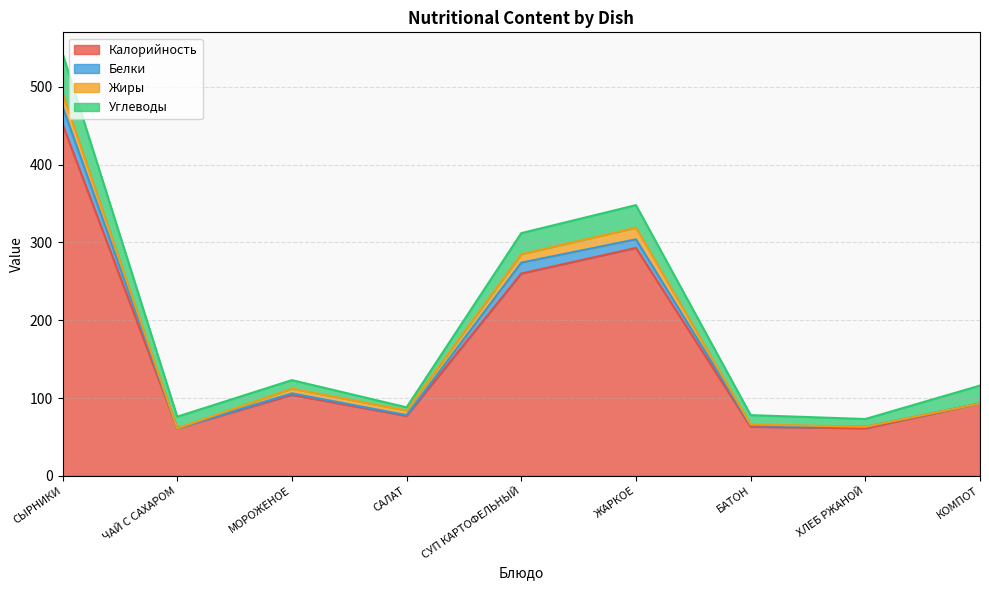

Does the chart have visible grid lines?

Yes